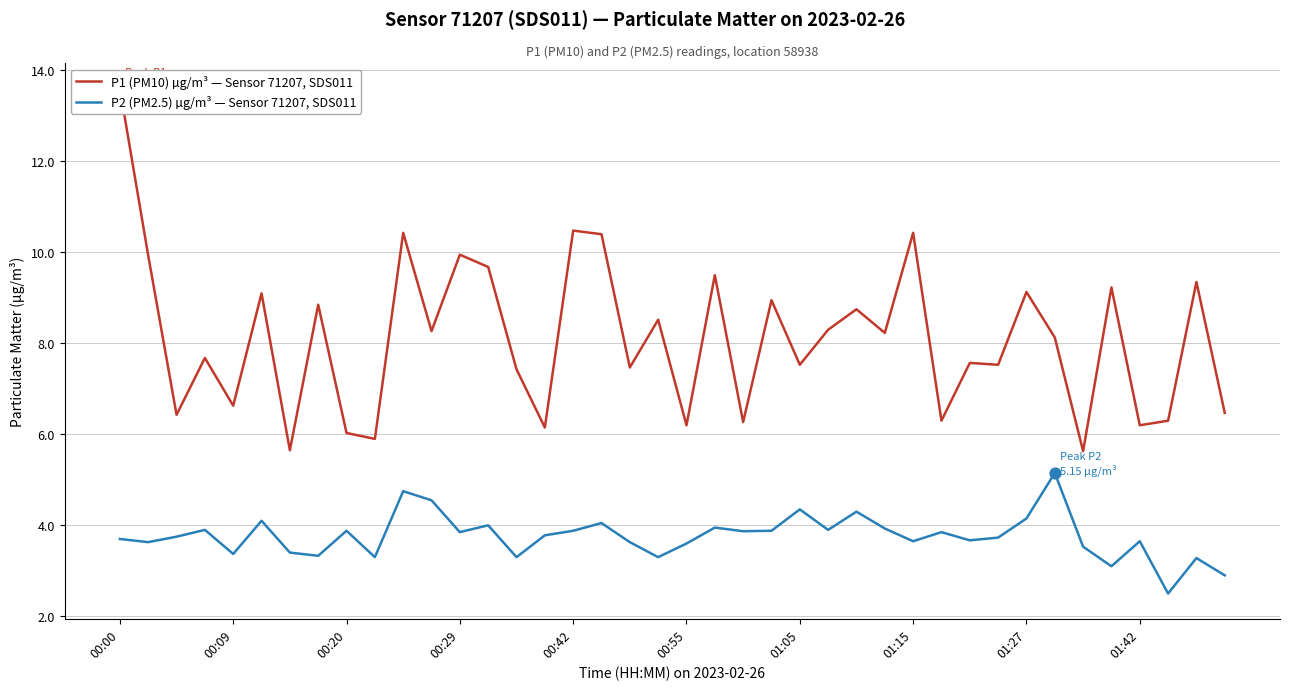

What are all the series names shown in the legend?

P1 (PM10) µg/m³ — Sensor 71207, SDS011, P2 (PM2.5) µg/m³ — Sensor 71207, SDS011